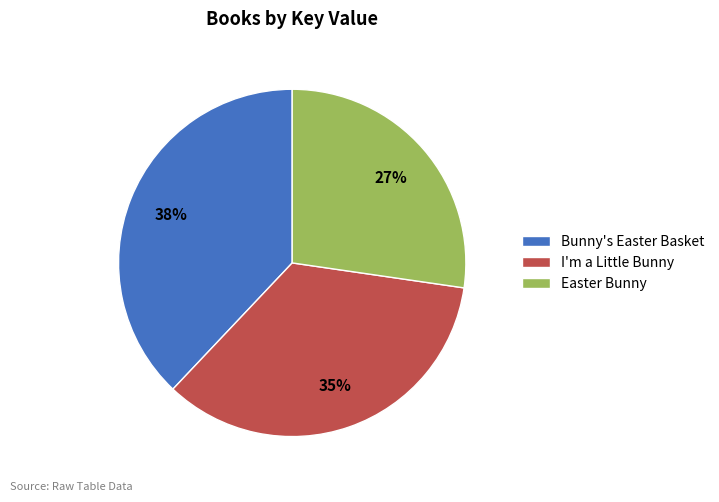

To the nearest percent, what is the difference between the largest and smallest slice percentages?

11%